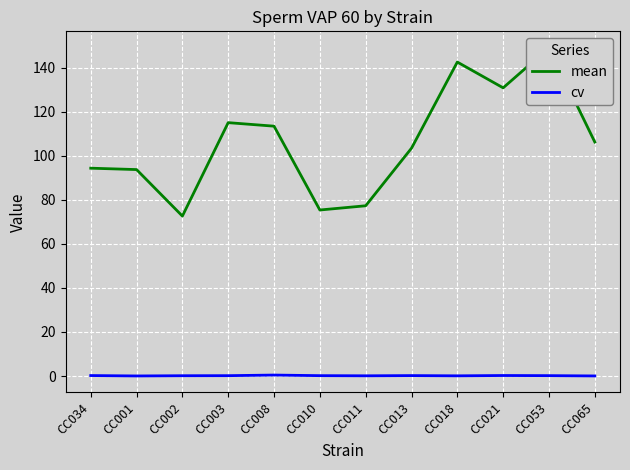

Reading right to left, what are all the values shown in this chart?

mean: 106.2	149.0	130.8	142.5	103.4	77.3	75.3	113.4	115.0	72.6	93.7	94.3
cv: 0.0	0.2	0.2	0.1	0.2	0.1	0.2	0.4	0.2	0.1	0.0	0.2